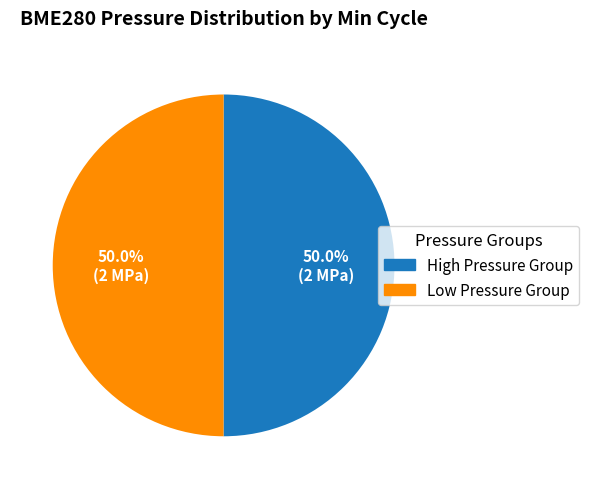

Do Low Pressure Group and High Pressure Group together represent more than half of the pie?

Yes